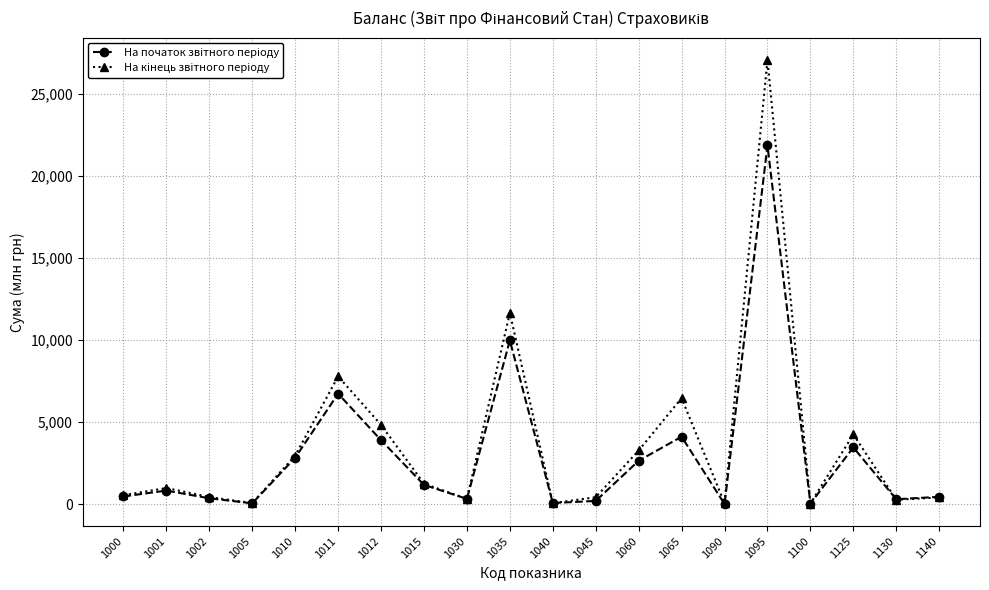

What is the maximum value shown in the chart?

27073.7